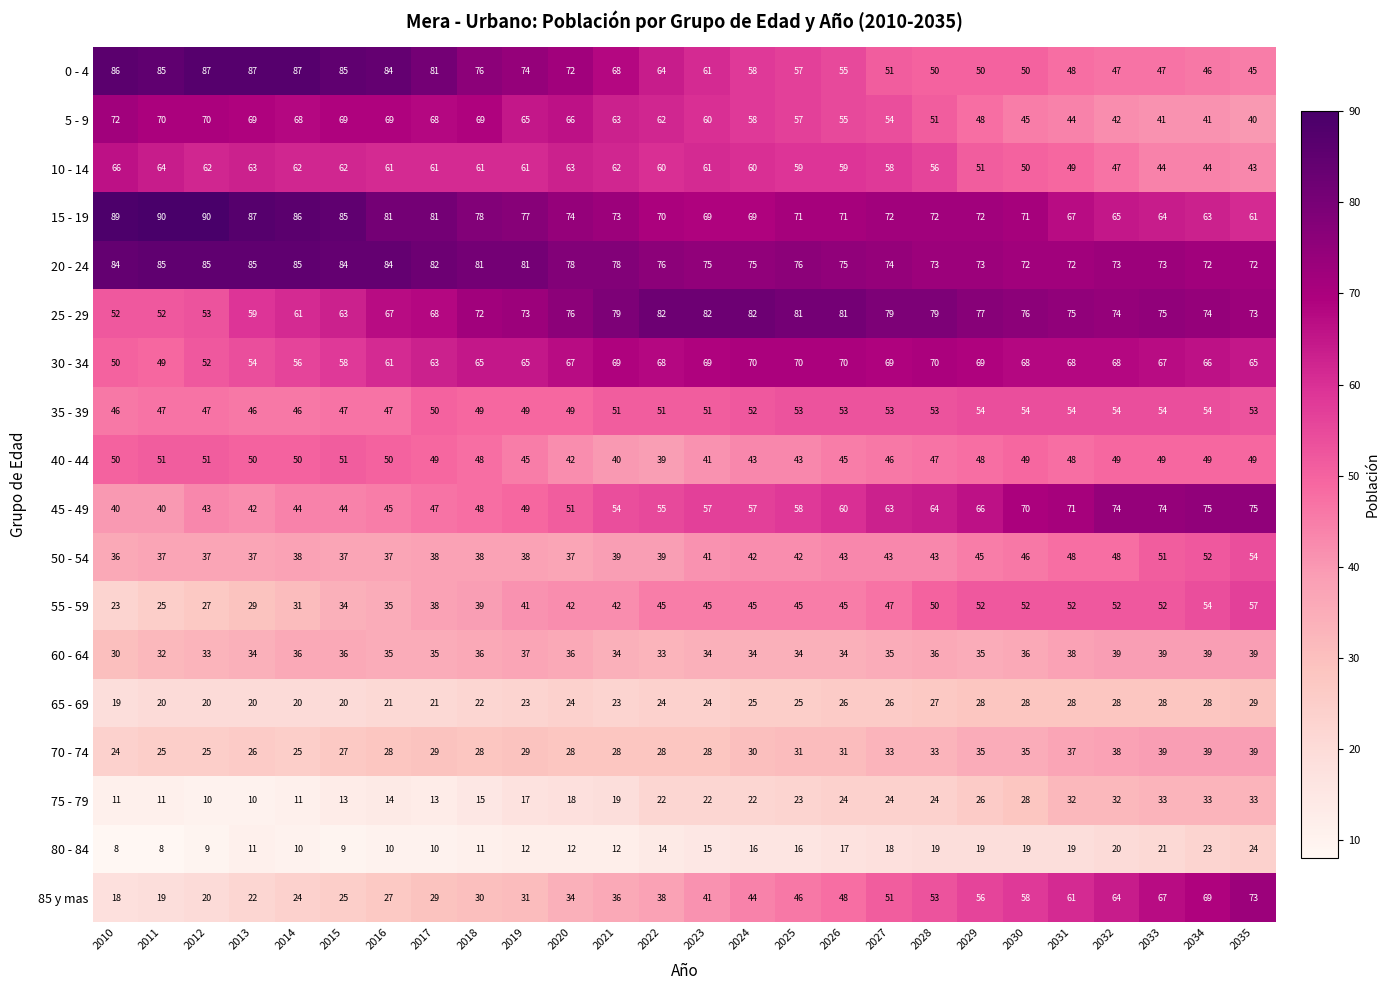

What is the difference between the highest and lowest values at 2033?

54